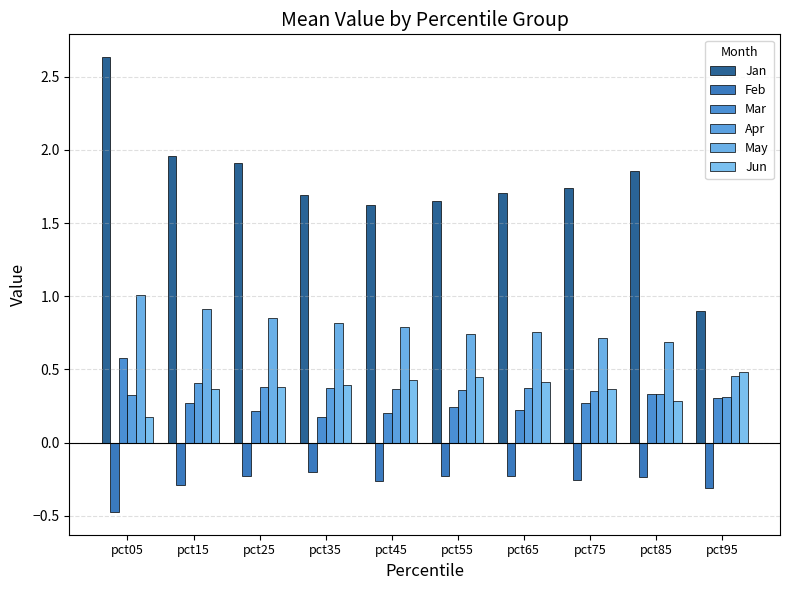

How many data points does each series have?

10